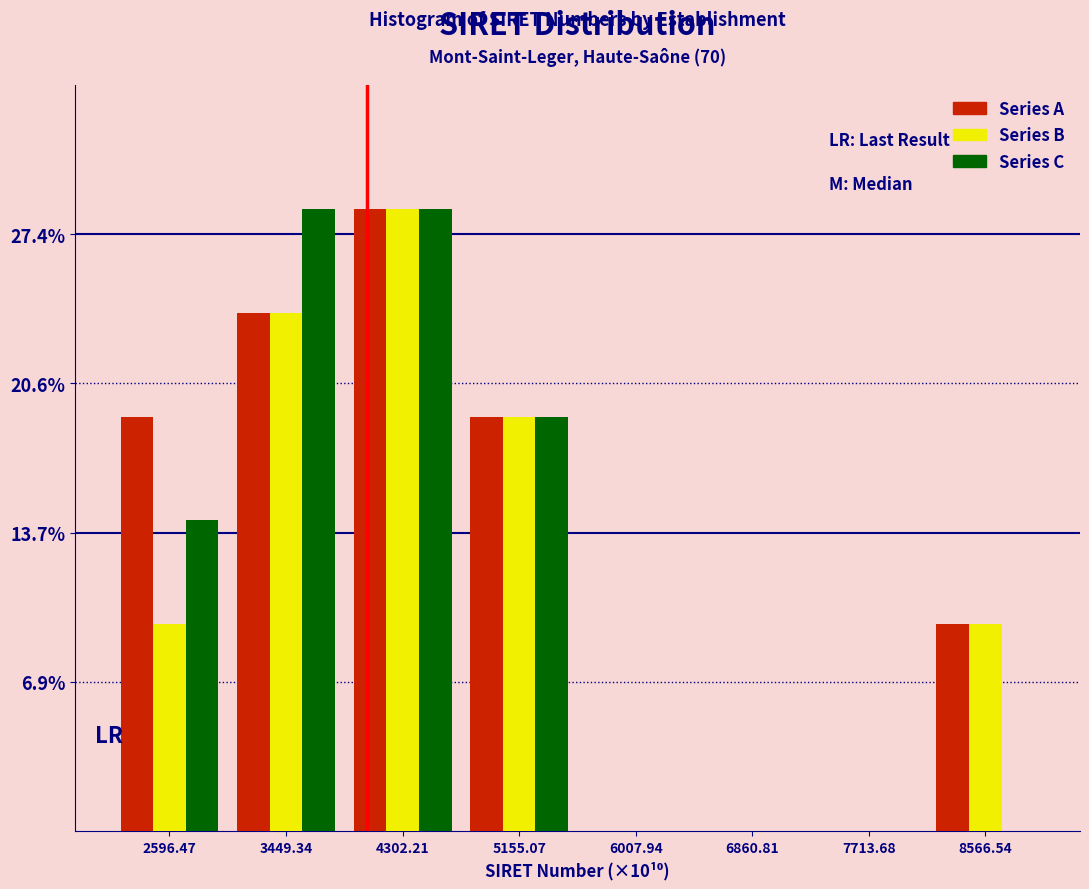

What is the total value across all series at 4302.21?

85.7